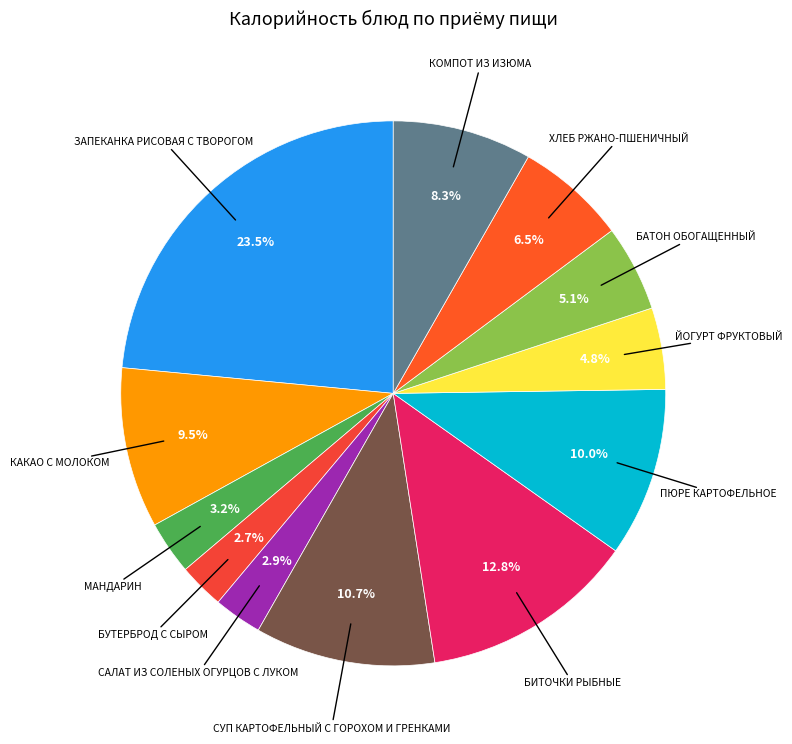

Count the number of slices in the pie.

12